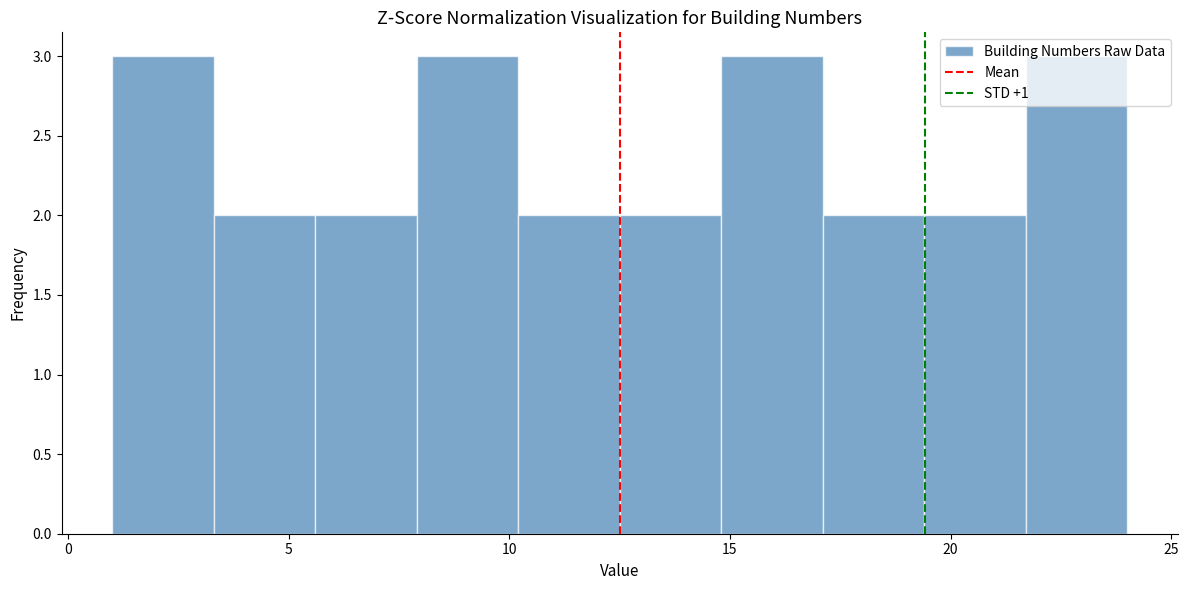

Reading left to right, transcribe this chart: for each bar, give the range it covers on the x-axis and its height. Neither the bar edges nor the heights are printed on the chart, so give them approximately, as read against the axes.

1.0 to 3.3: 3
3.3 to 5.6: 2
5.6 to 7.9: 2
7.9 to 10.2: 3
10.2 to 12.5: 2
12.5 to 14.8: 2
14.8 to 17.1: 3
17.1 to 19.4: 2
19.4 to 21.7: 2
21.7 to 24.0: 3